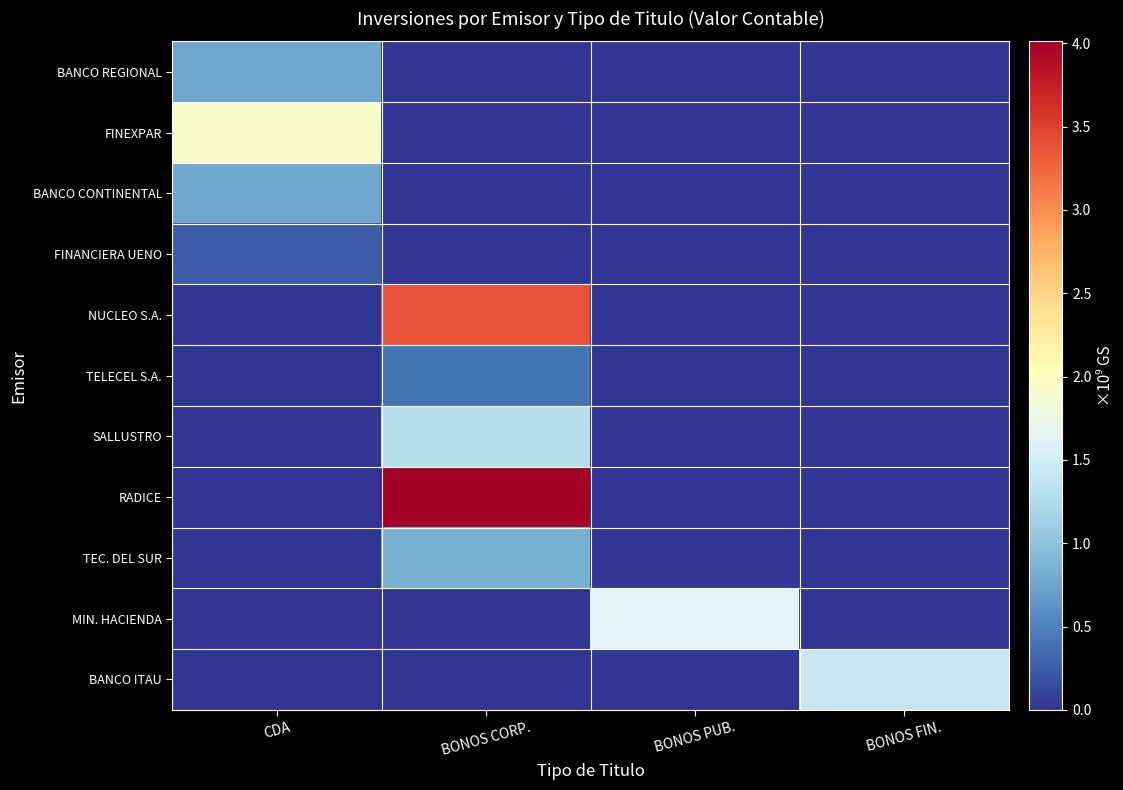

Rank the series by their maximum value, from lowest to highest.

FINANCIERA UENO, TELECEL S.A., BANCO REGIONAL, BANCO CONTINENTAL, TEC. DEL SUR, SALLUSTRO, BANCO ITAU, MIN. HACIENDA, FINEXPAR, NUCLEO S.A., RADICE